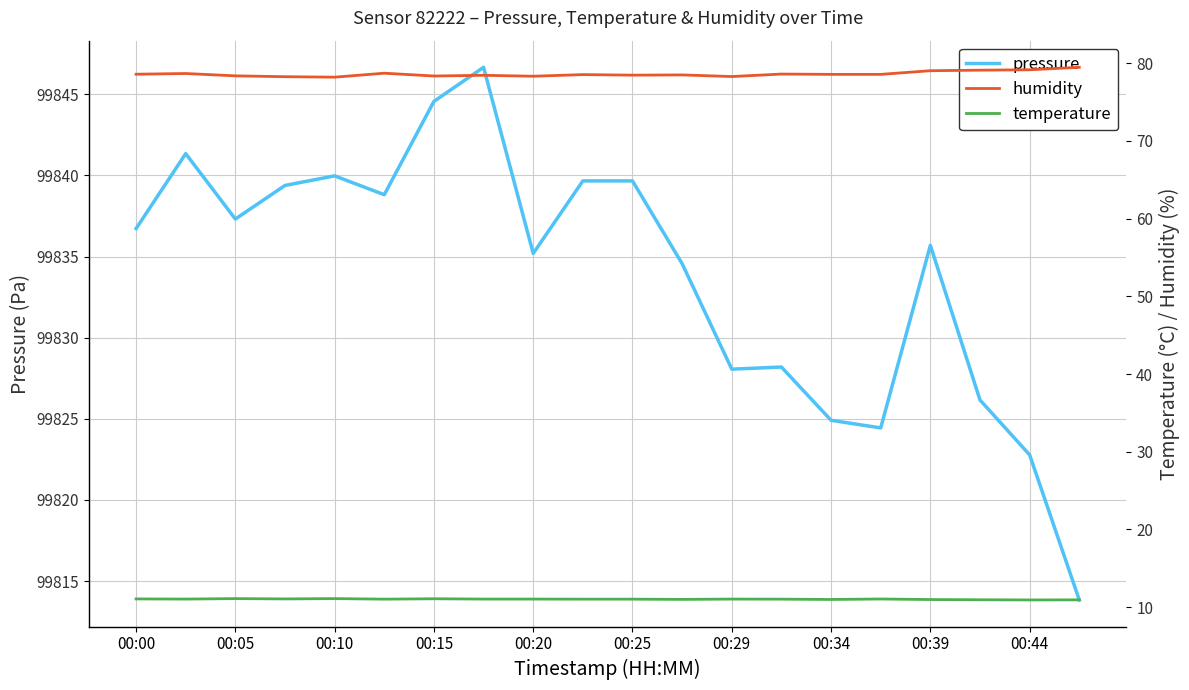

Is it true that pressure equals 164365.7 at 00:00?

False